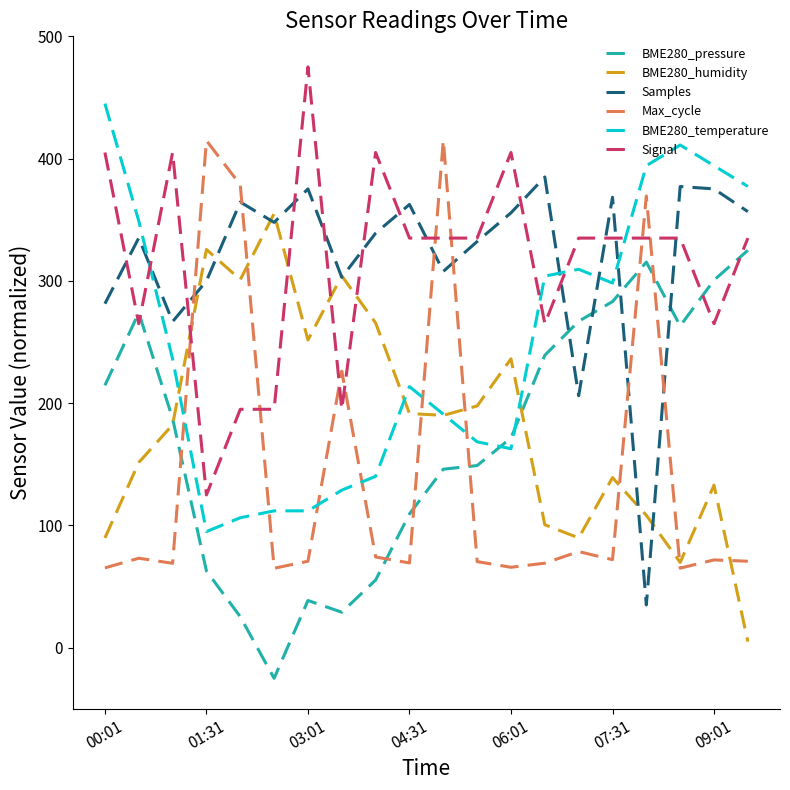

What is the greatest value displayed?

475.0